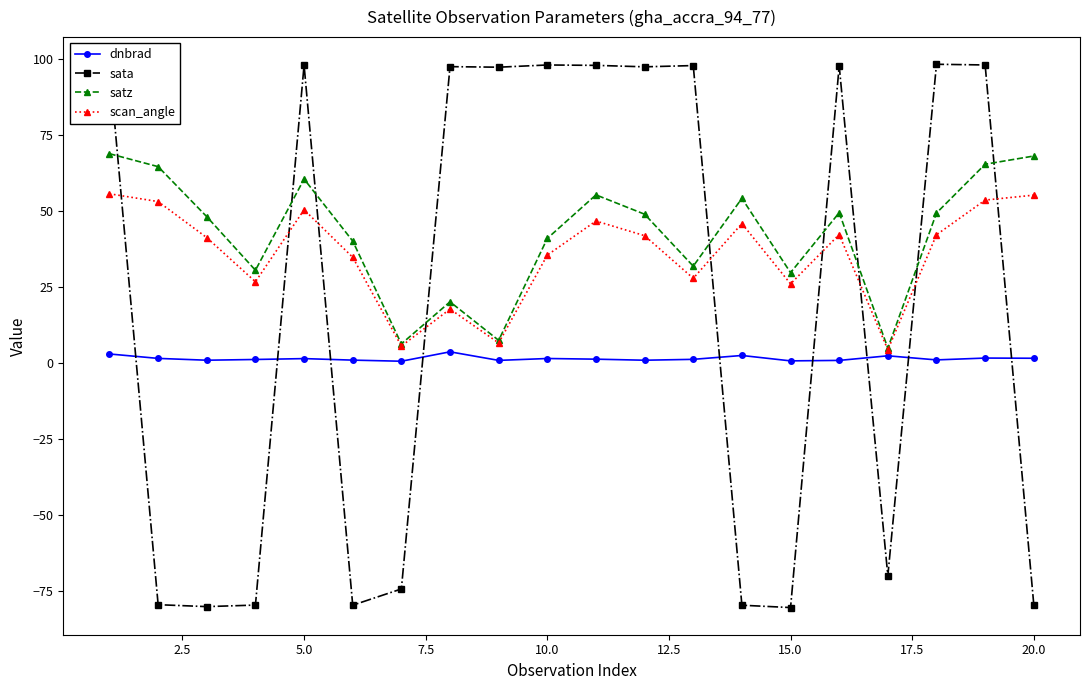

True or false: dnbrad has more than 1 interior local peaks.

True